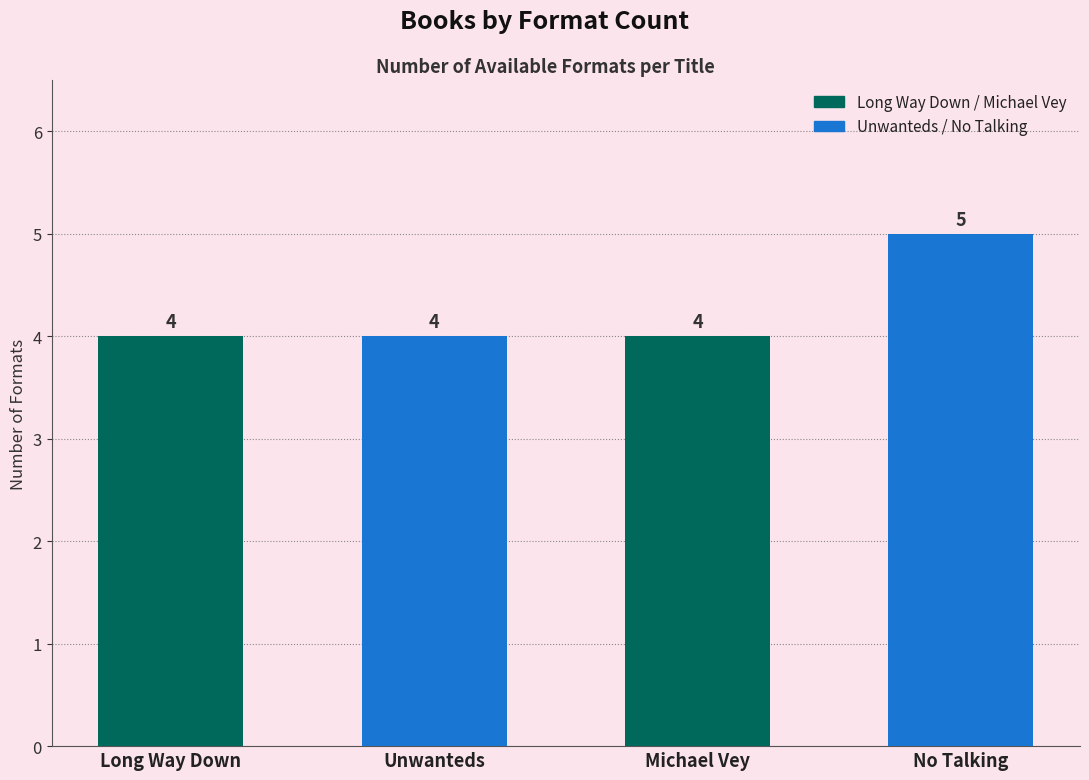

Does the chart contain stacked bars?

No